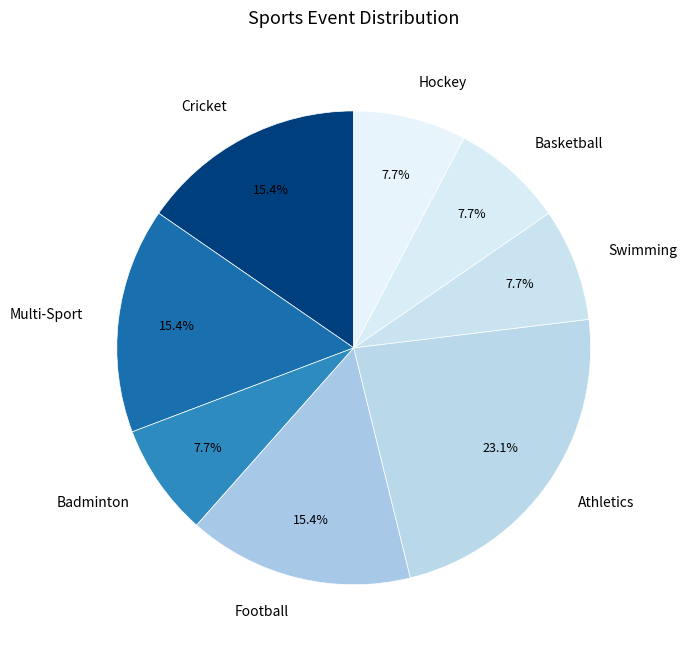

The Multi-Sport slice represents 15% of the pie. True or false?

True